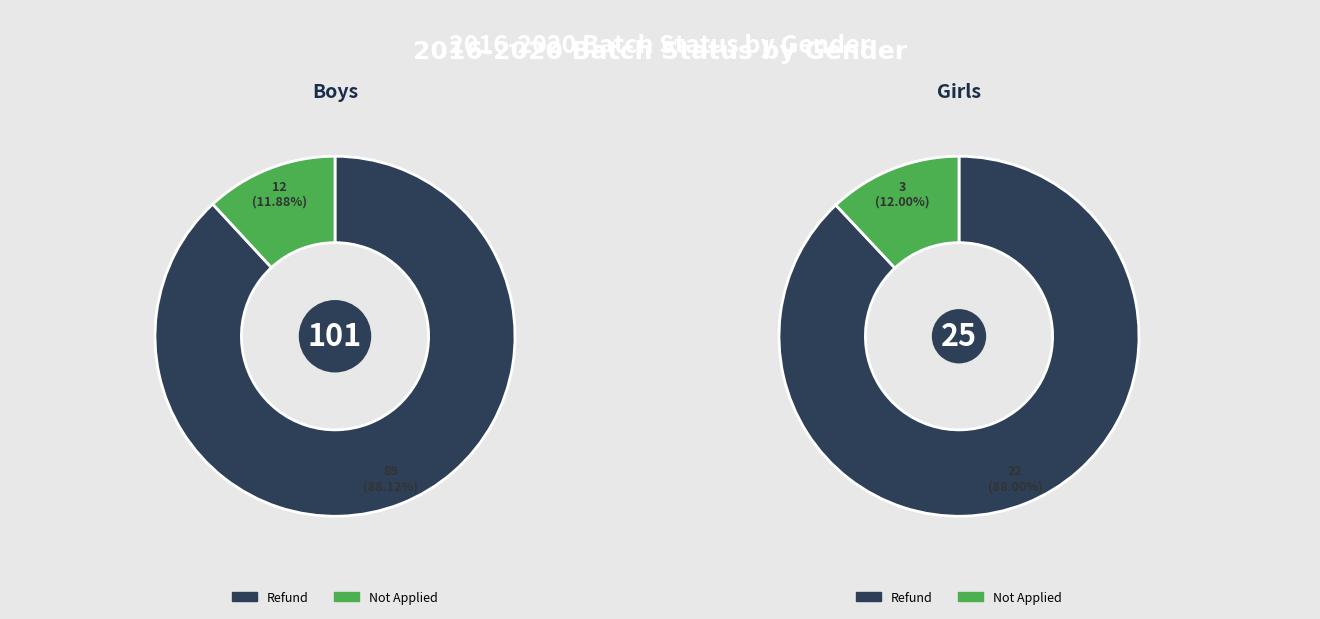

Which slice represents more than half of the pie?

Boys Refund